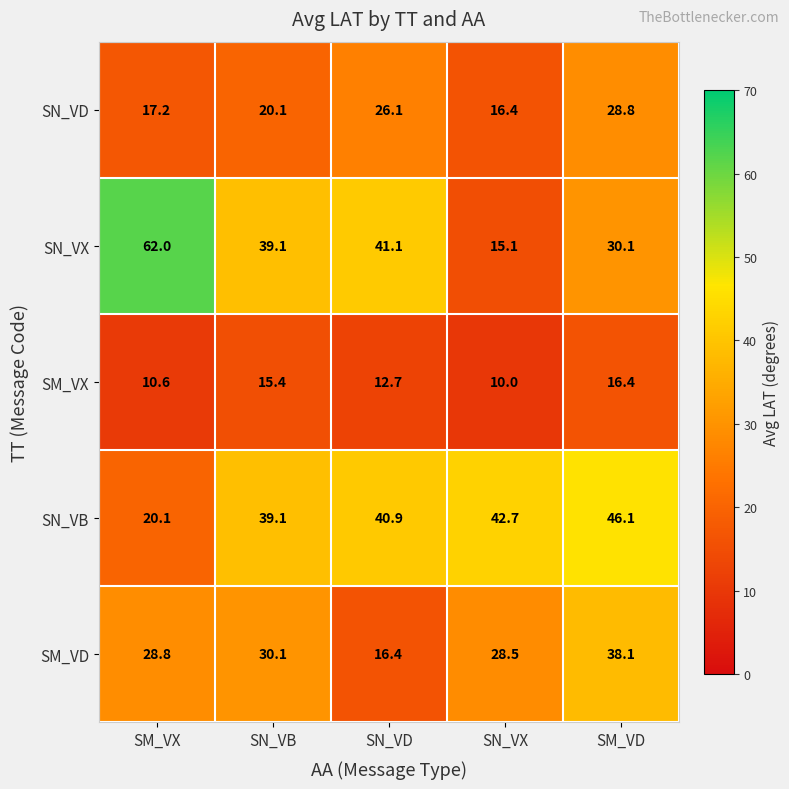

At which label is SM_VX closest to 13?

SN_VD